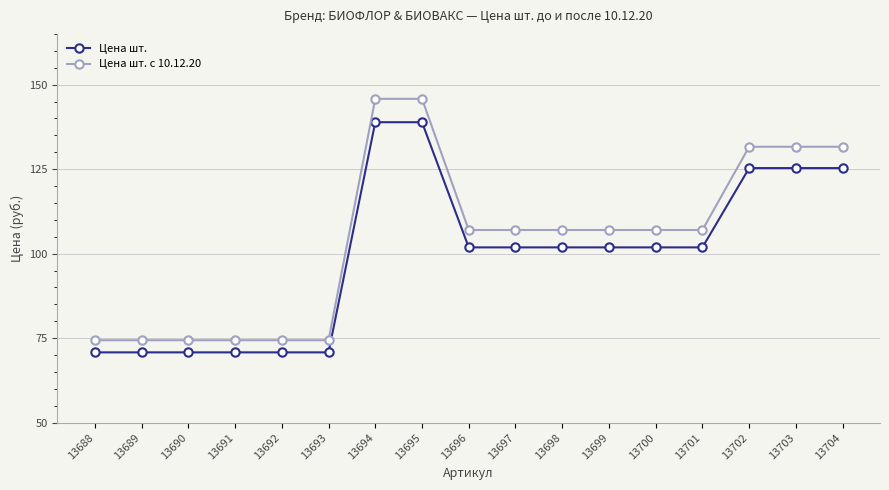

True or false: Цена шт. and Цена шт. с 10.12.20 intersect in this chart.

False